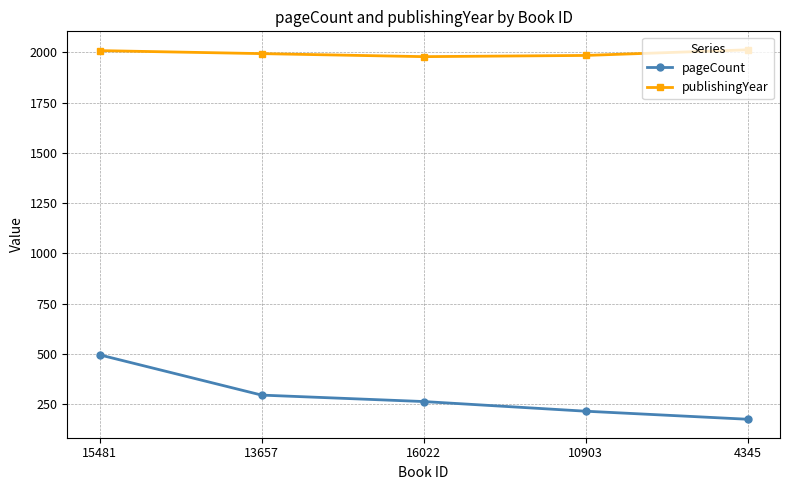

The value of publishingYear at 13657 is 1993. True or false?

True